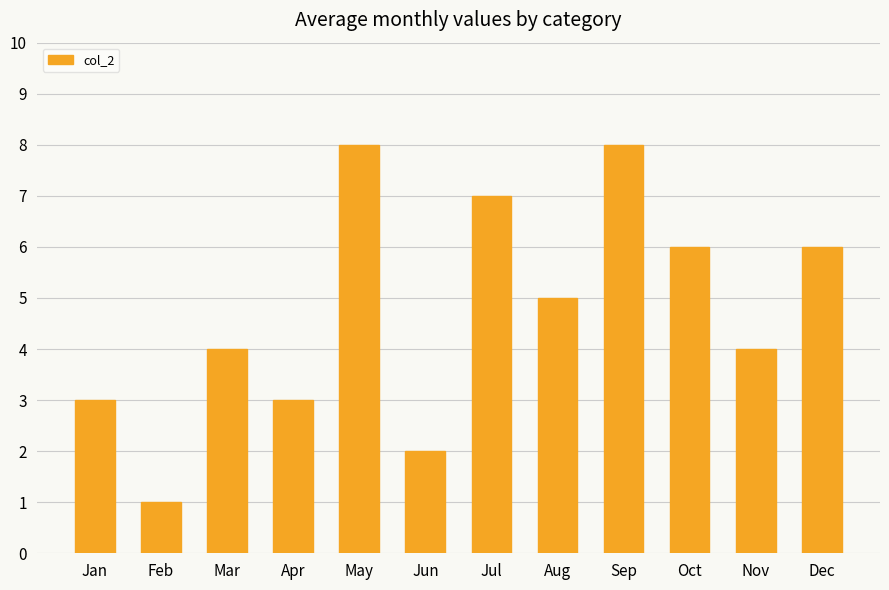

Between Aug and Mar, which is larger?

Aug